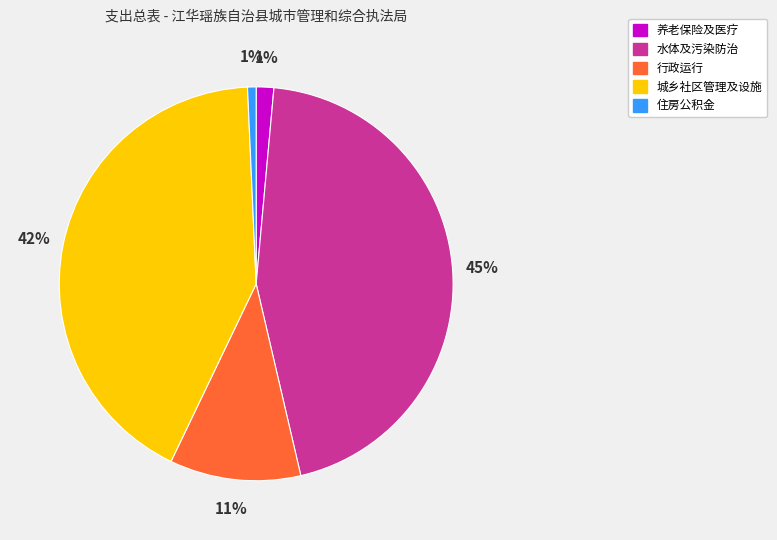

How many slices are in this pie chart?

5